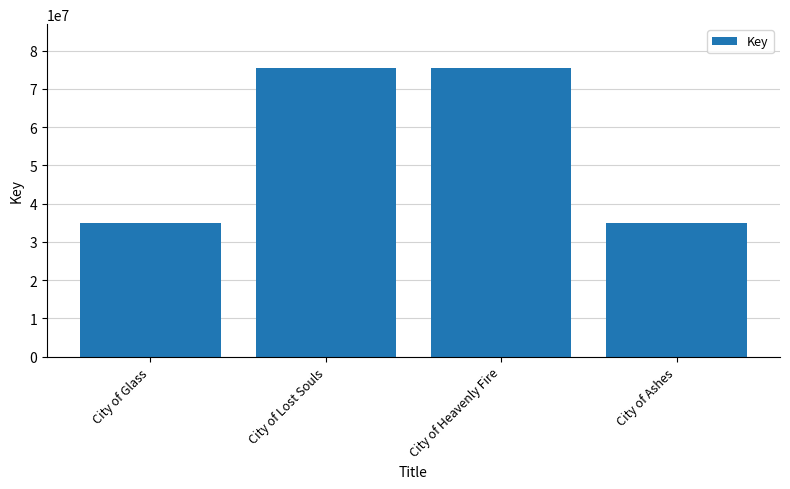

What is the difference between the values at City of Lost Souls and City of Glass?

40566085